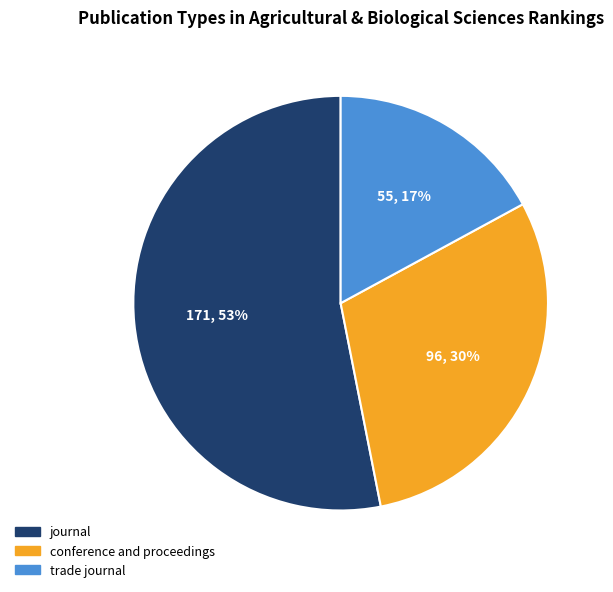

Rank the categories by value from highest to lowest.

journal, conference and proceedings, trade journal